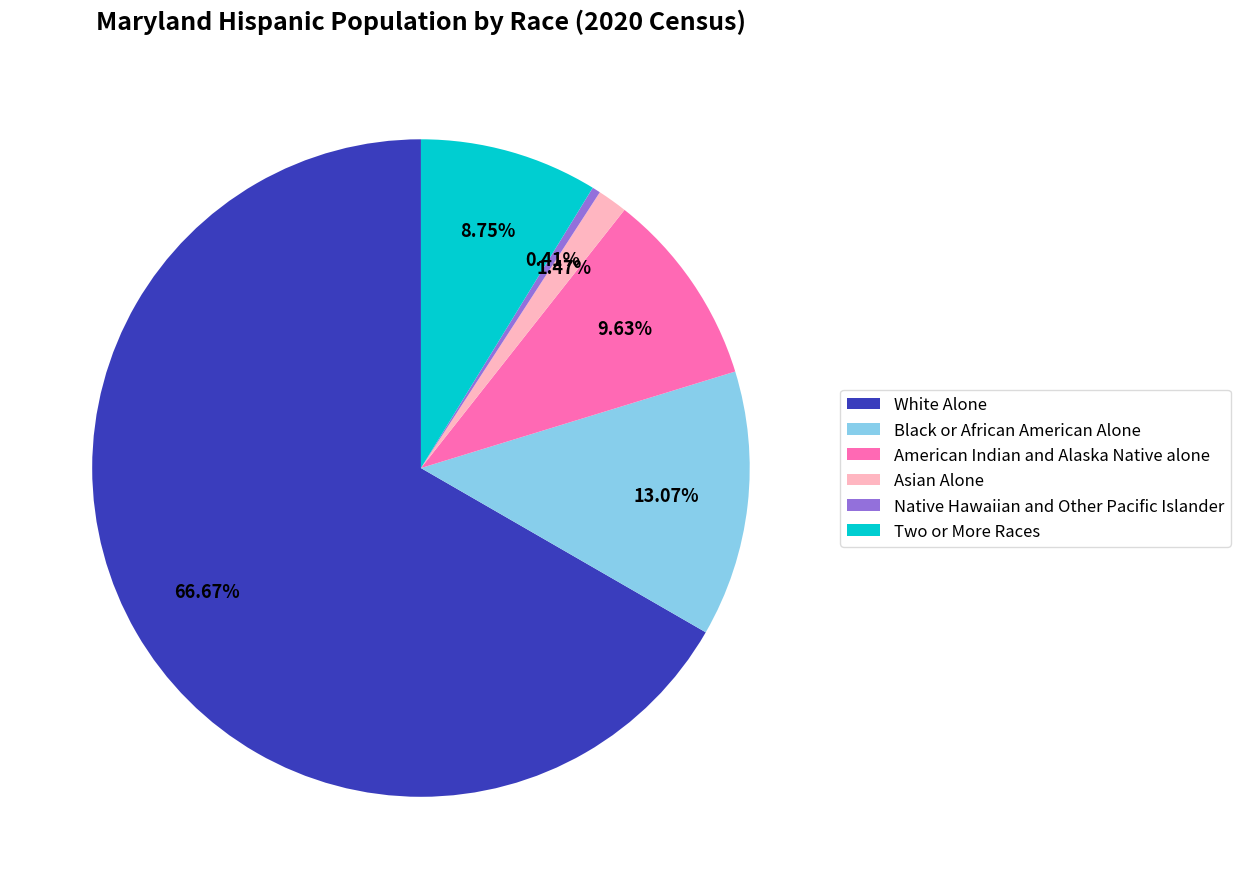

Which slice is the largest?

White Alone